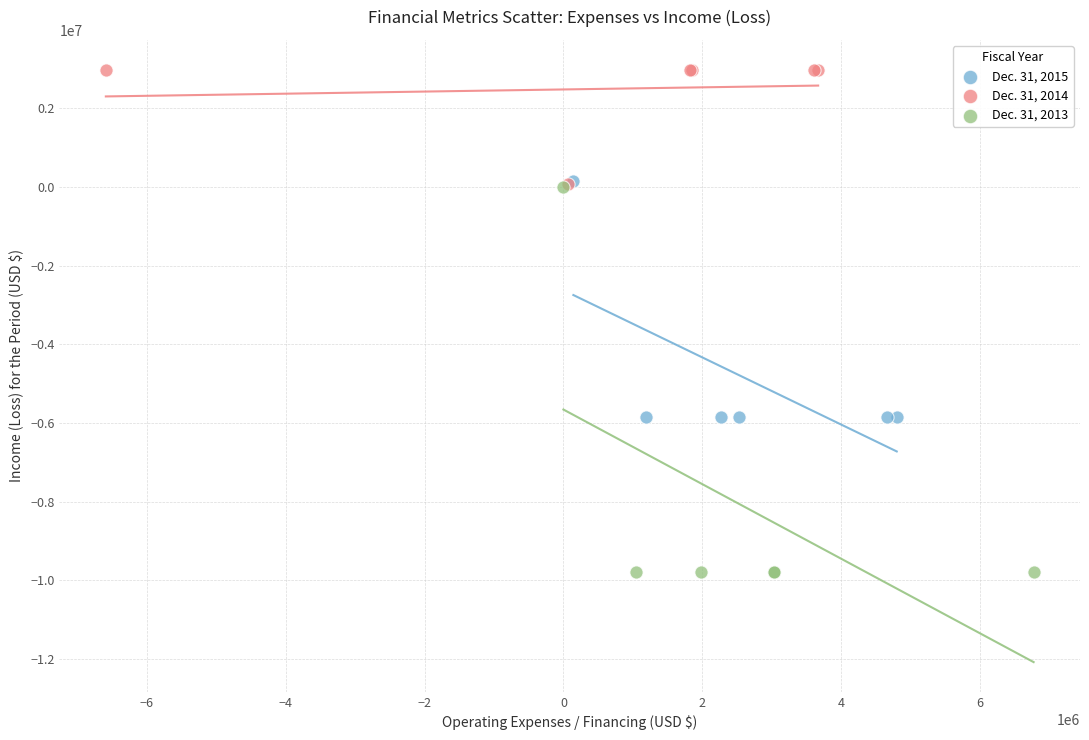

Which series has the widest spread of Y values?

Dec. 31, 2013